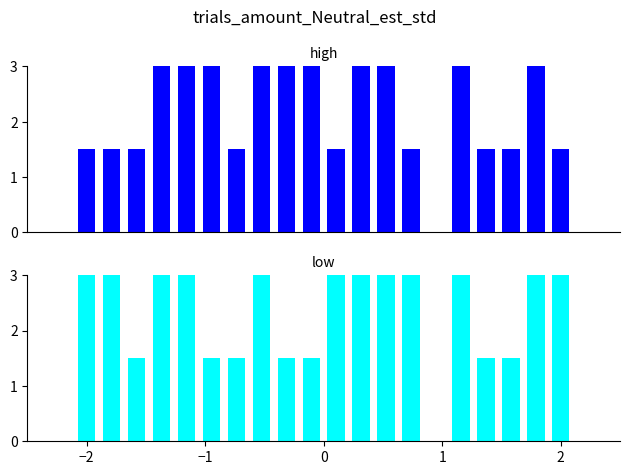

Which series has the widest spread of values?

high